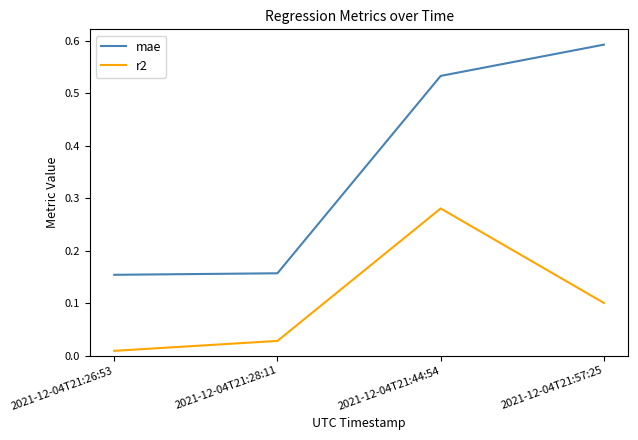

Which series has the widest spread of values?

mae